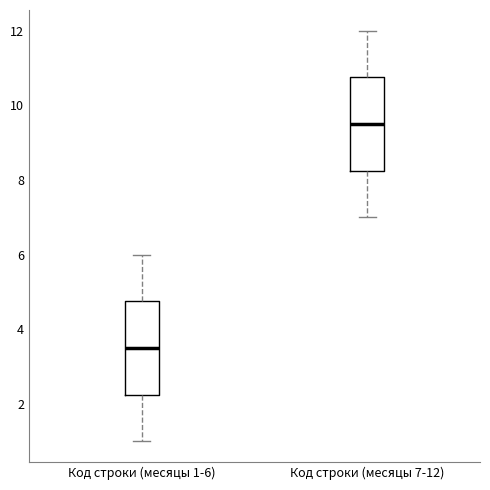

Reading left to right, read every box against the y-axis: the position of its median line, the range the box covers, and the ends of its whiskers. The values are not printed on the chart, so give them approximately, as read against the axis.

Код строки (месяцы 1-6): median 3.6, box 2.2 to 4.8, whiskers 1.0 to 6.0
Код строки (месяцы 7-12): median 9.6, box 8.2 to 10.8, whiskers 7.0 to 12.0